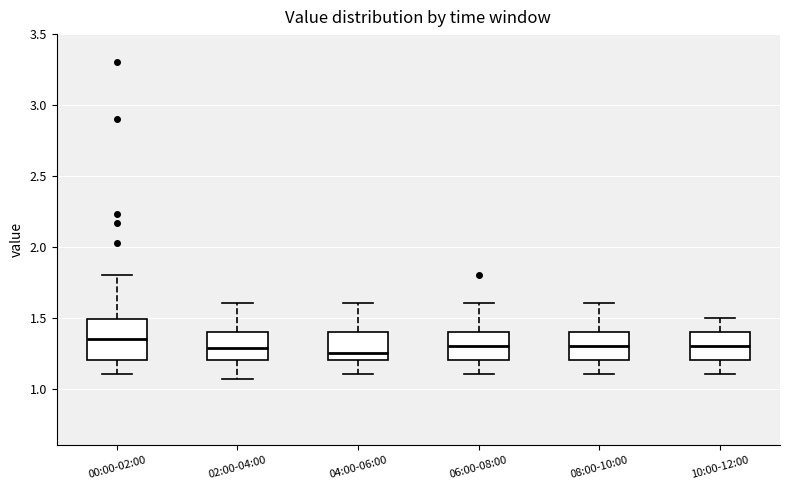

Reading left to right, transcribe this box plot: for each box, give where its median line is, the range the box spans, and where its two whiskers end, as read against the y-axis. The values are not printed on the chart, so give them approximately, as read against the axis.

00:00-02:00: median 1.35, box 1.20 to 1.50, whiskers 1.10 to 1.80
02:00-04:00: median 1.30, box 1.20 to 1.40, whiskers 1.05 to 1.60
04:00-06:00: median 1.25, box 1.20 to 1.40, whiskers 1.10 to 1.60
06:00-08:00: median 1.30, box 1.20 to 1.40, whiskers 1.10 to 1.60
08:00-10:00: median 1.30, box 1.20 to 1.40, whiskers 1.10 to 1.60
10:00-12:00: median 1.30, box 1.20 to 1.40, whiskers 1.10 to 1.50